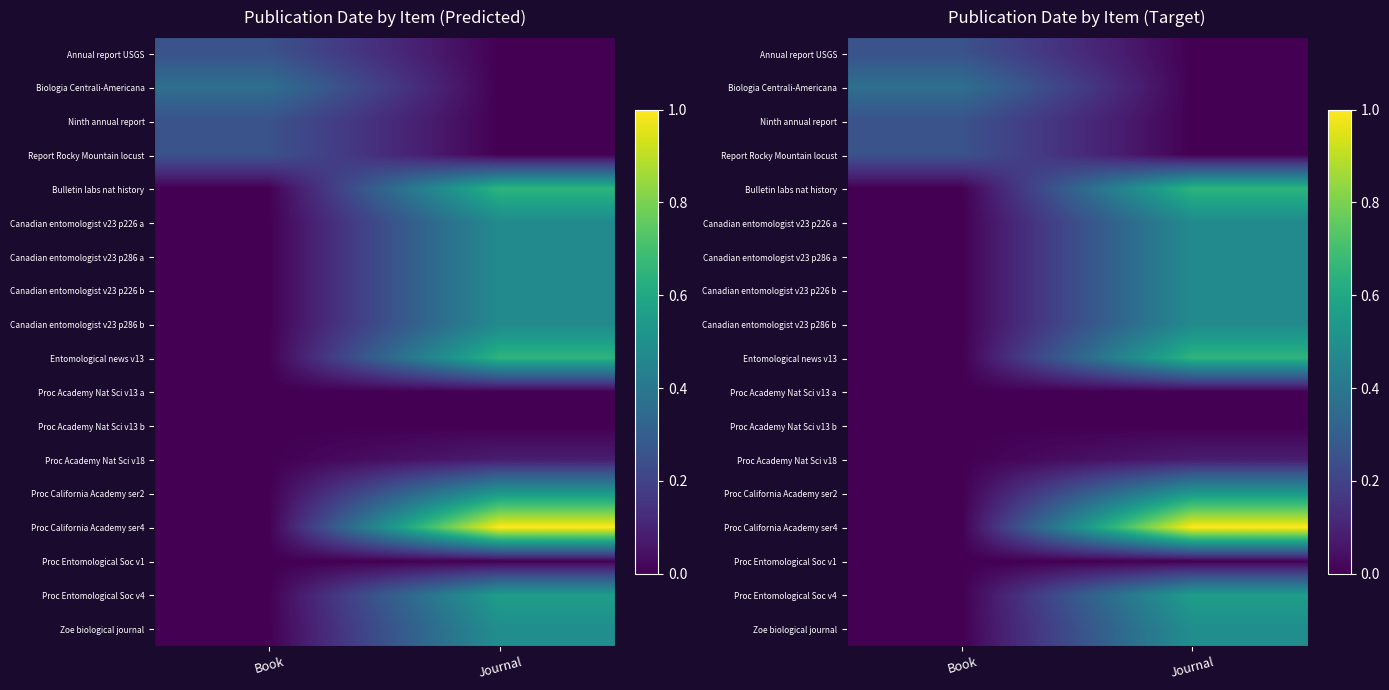

At how many categories does at least one series exceed 0?

2